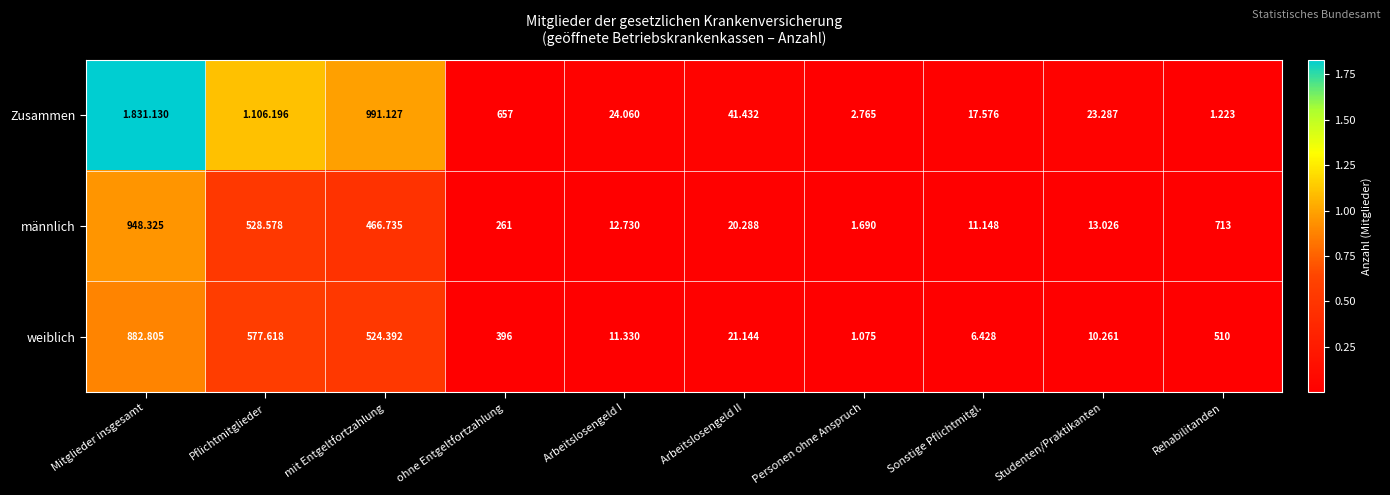

At which label does weiblich reach its peak?

Mitglieder insgesamt